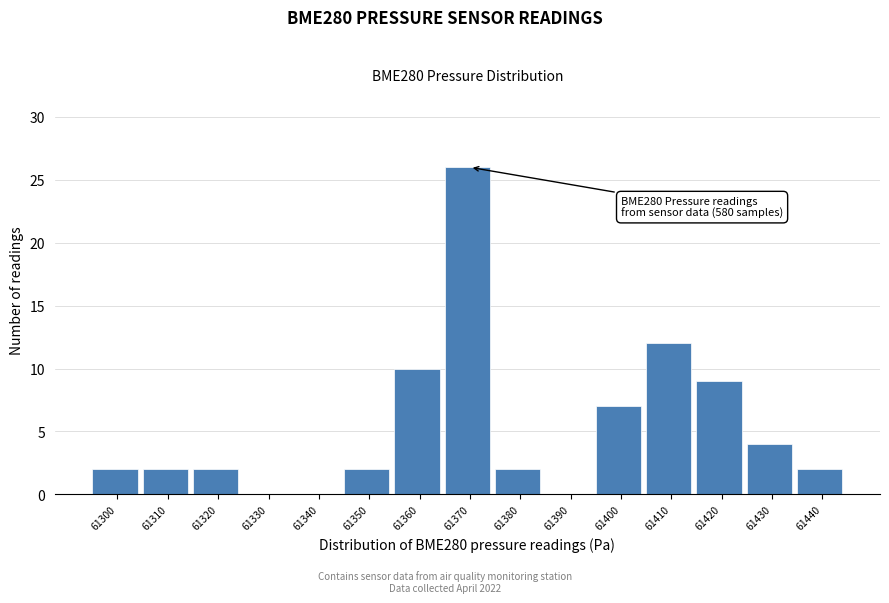

Reading right to left, transcribe all the data shown in this chart.

61440=2	61430=4	61420=9	61410=12	61400=7	61390=0	61380=2	61370=26	61360=10	61350=2	61340=0	61330=0	61320=2	61310=2	61300=2